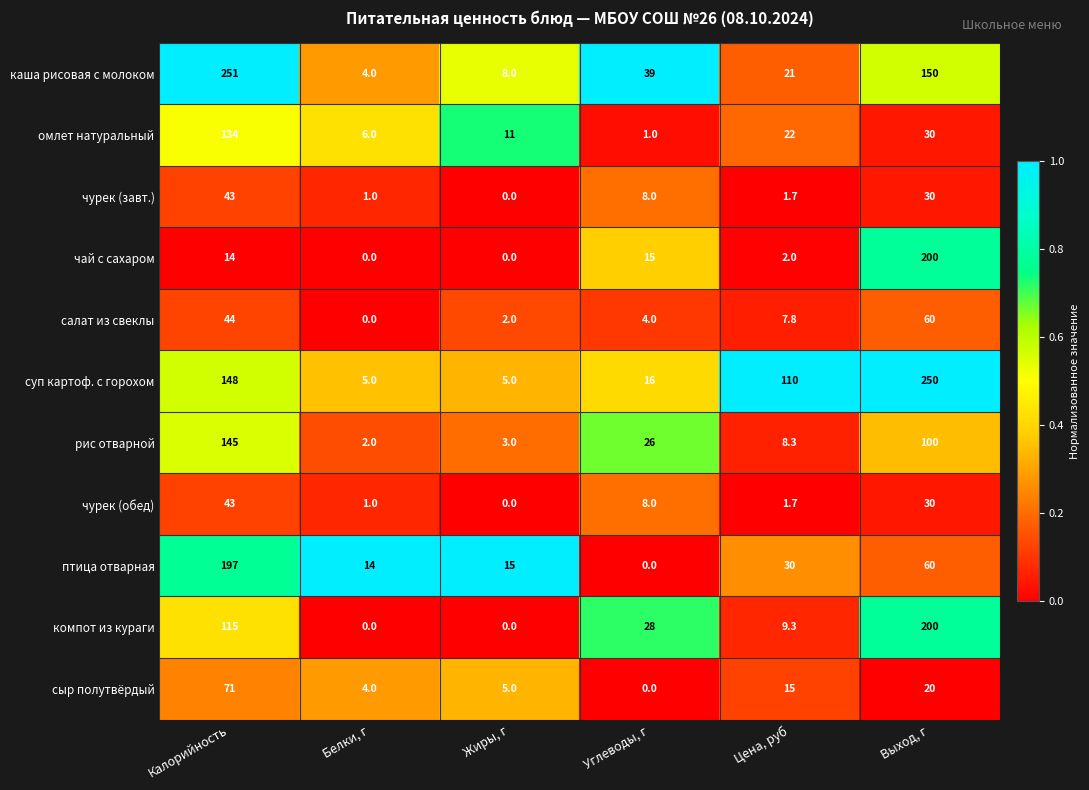

Rank the categories by чурек (завт.) value from lowest to highest.

Жиры, г, Белки, г, Цена, руб, Углеводы, г, Выход, г, Калорийность